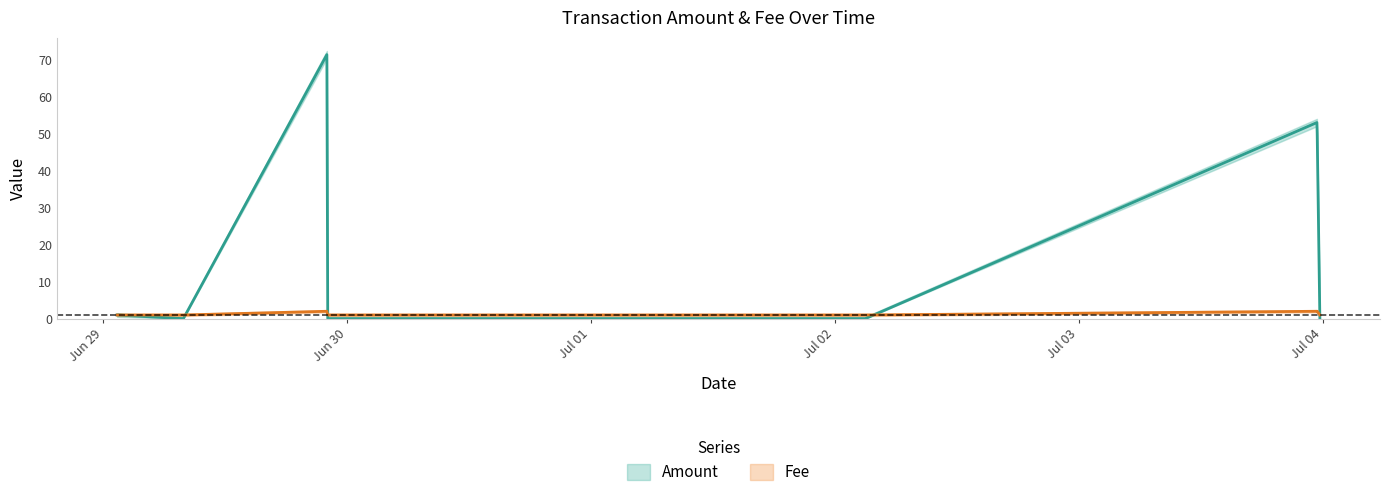

The Amount series shows 71.3 at 2017-06-29 22:01:19. True or false?

True